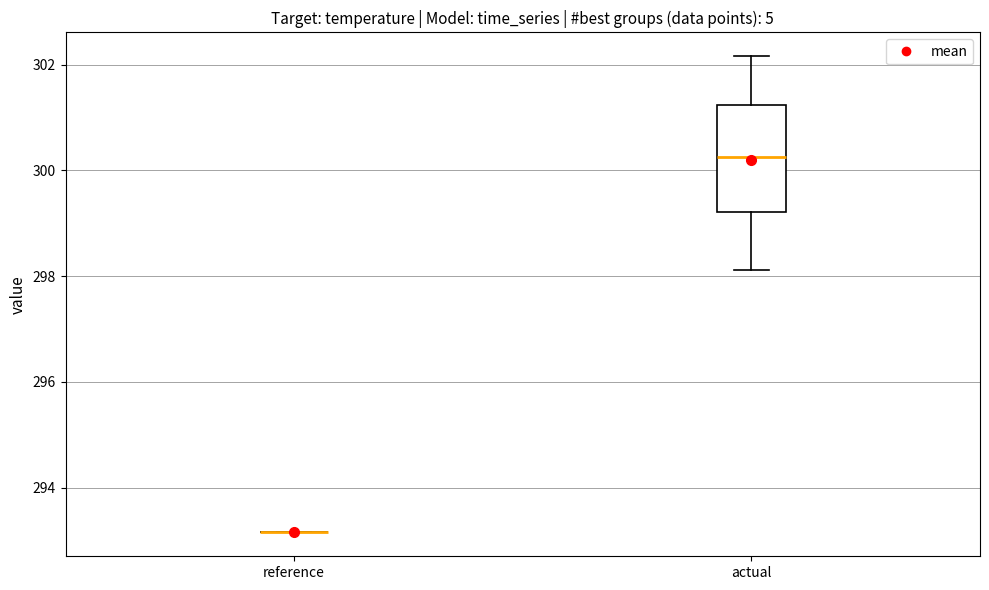

Where does the upper whisker of the box for actual end on the y-axis? The values are not printed on the chart, so give them approximately, as read against the axis.

302.2